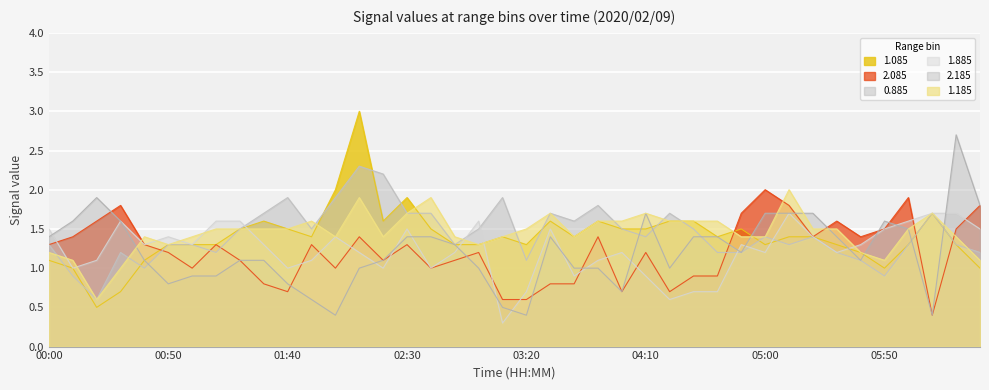

What are all the series names shown in the legend?

1.085, 2.085, 0.885, 1.885, 2.185, 1.185